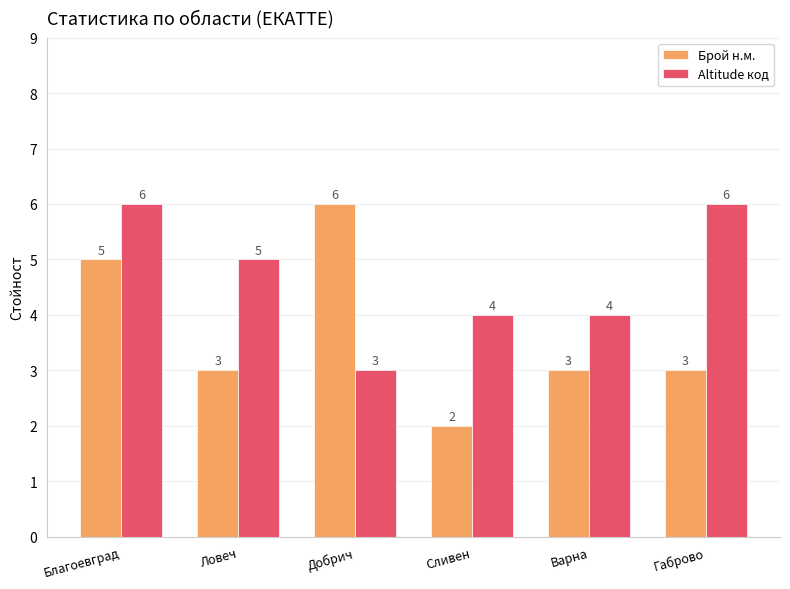

How many bars are there in each group?

2